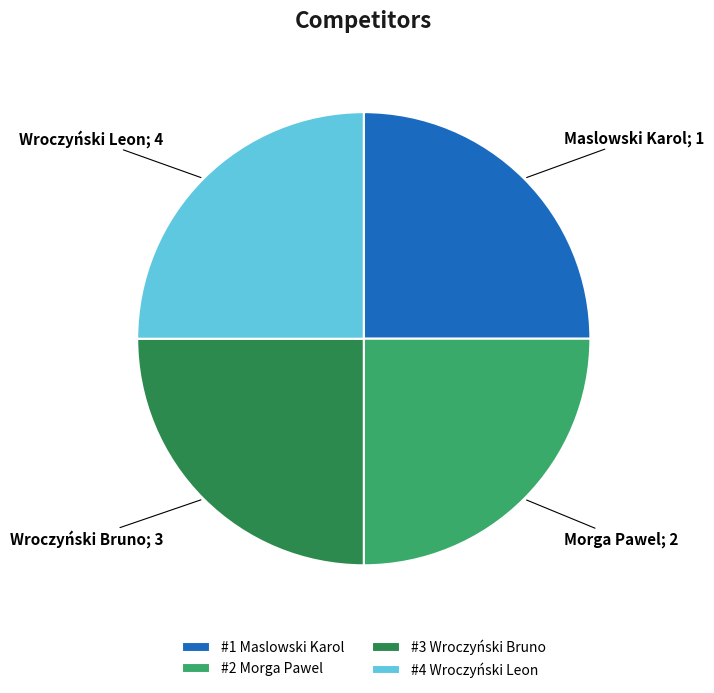

The #3 Wroczyński Bruno slice represents 25% of the pie. True or false?

True